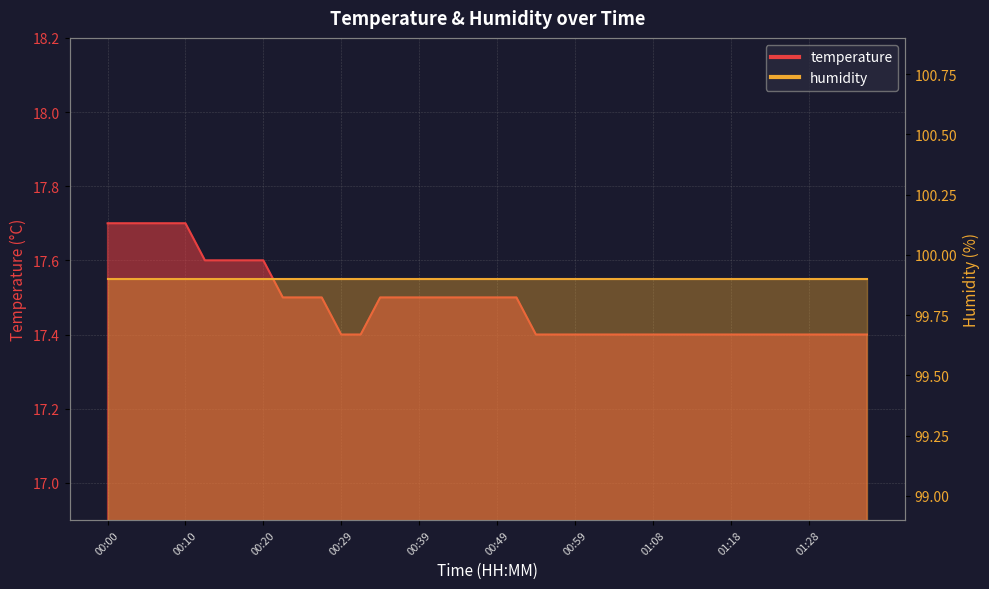

True or false: there are more than 2 points higher than both neighbors.

False